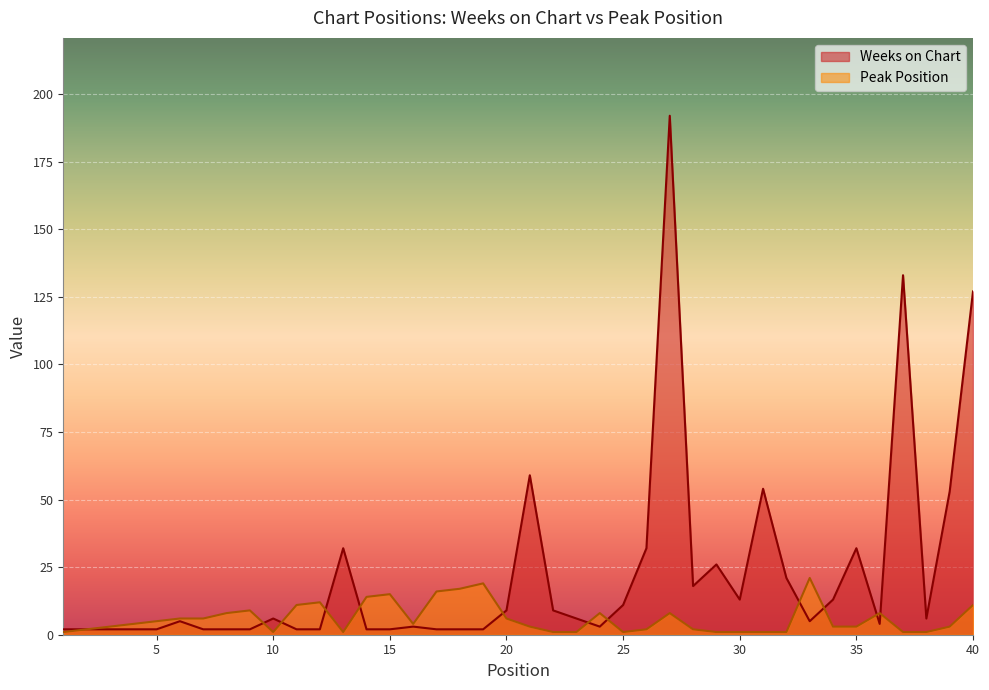

What is the difference between the maximum and minimum values in the Weeks on Chart series?

190